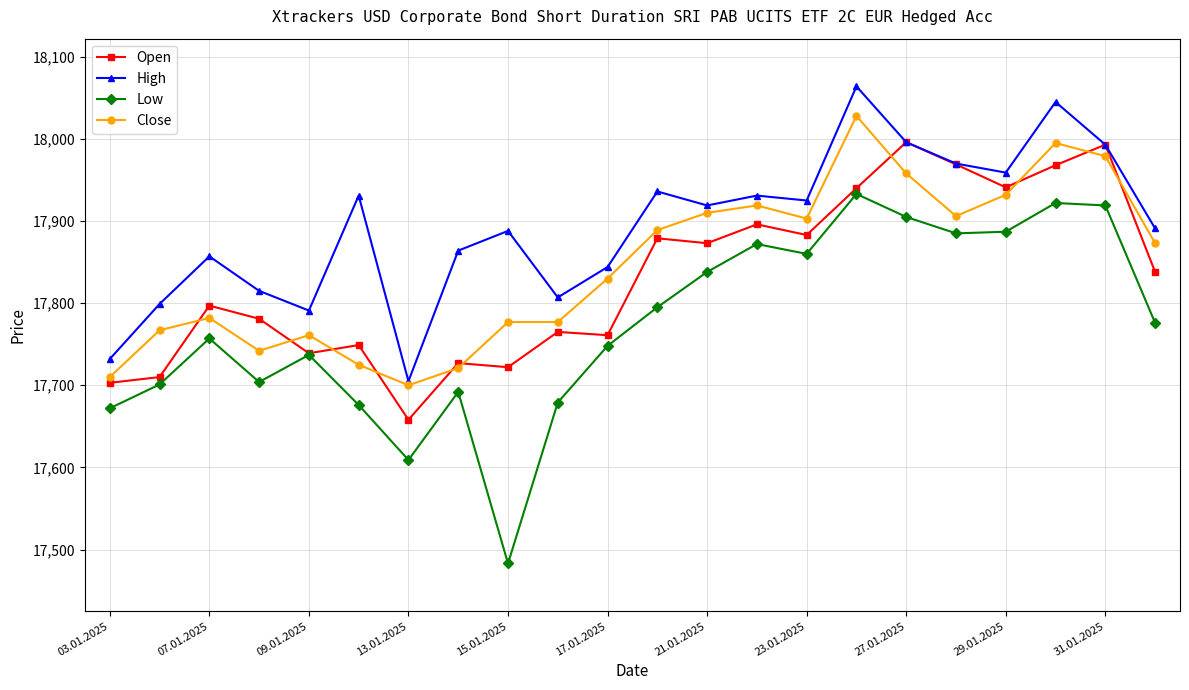

What is the greatest value displayed?

18064